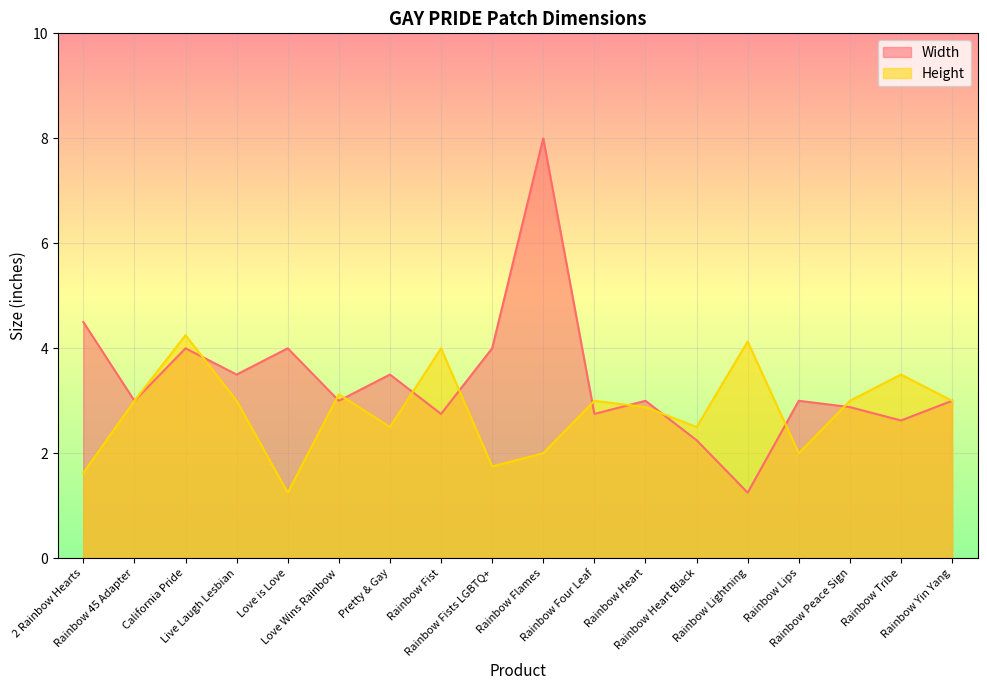

How many times do Height and Width cross each other?

10